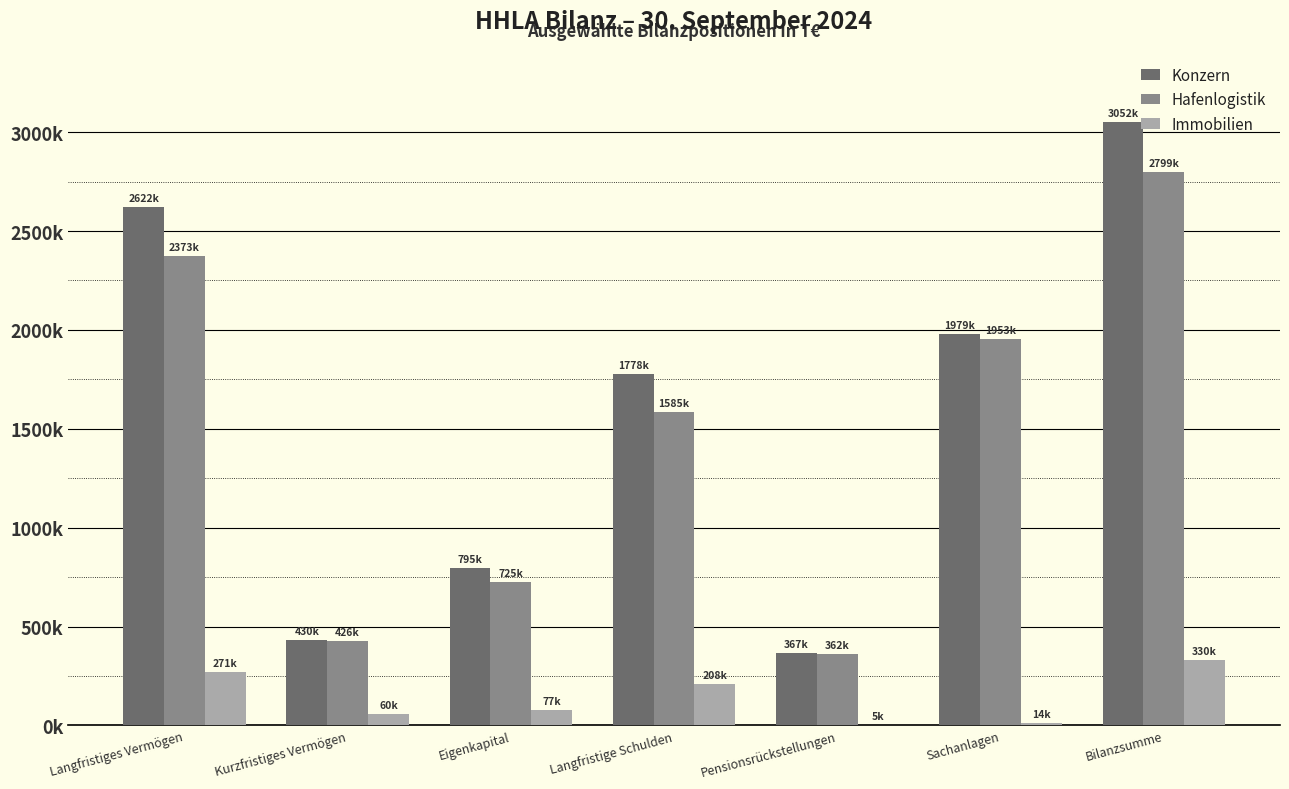

Does the chart contain stacked bars?

No